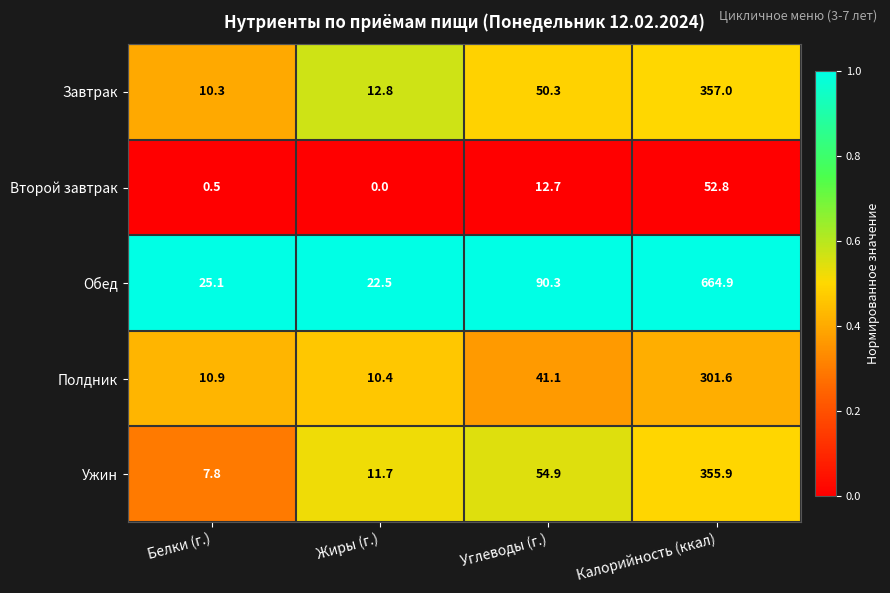

Which series has the largest range (max minus min)?

Обед